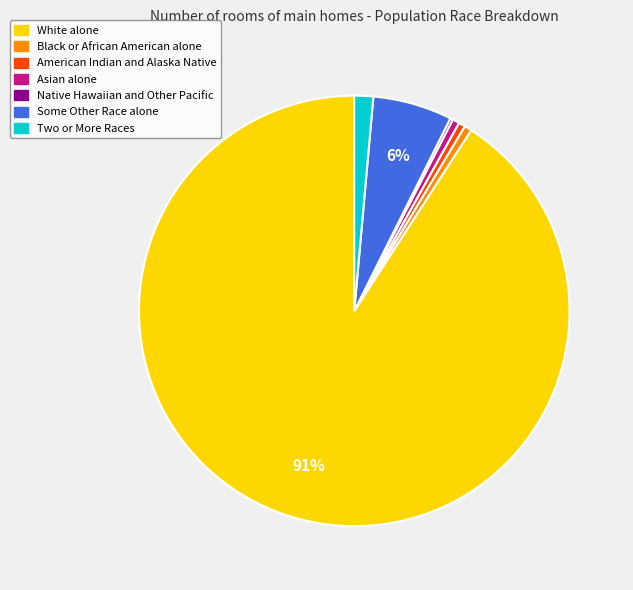

Which slice represents more than half of the pie?

White alone